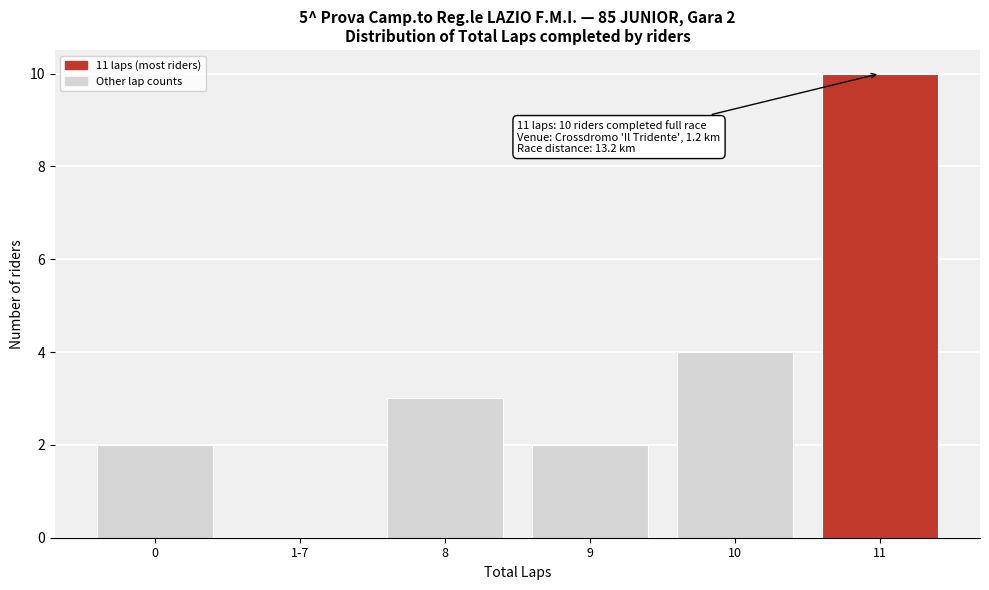

Reading left to right, list all the values displayed in this chart.

0=2	1-7=0	8=3	9=2	10=4	11=10